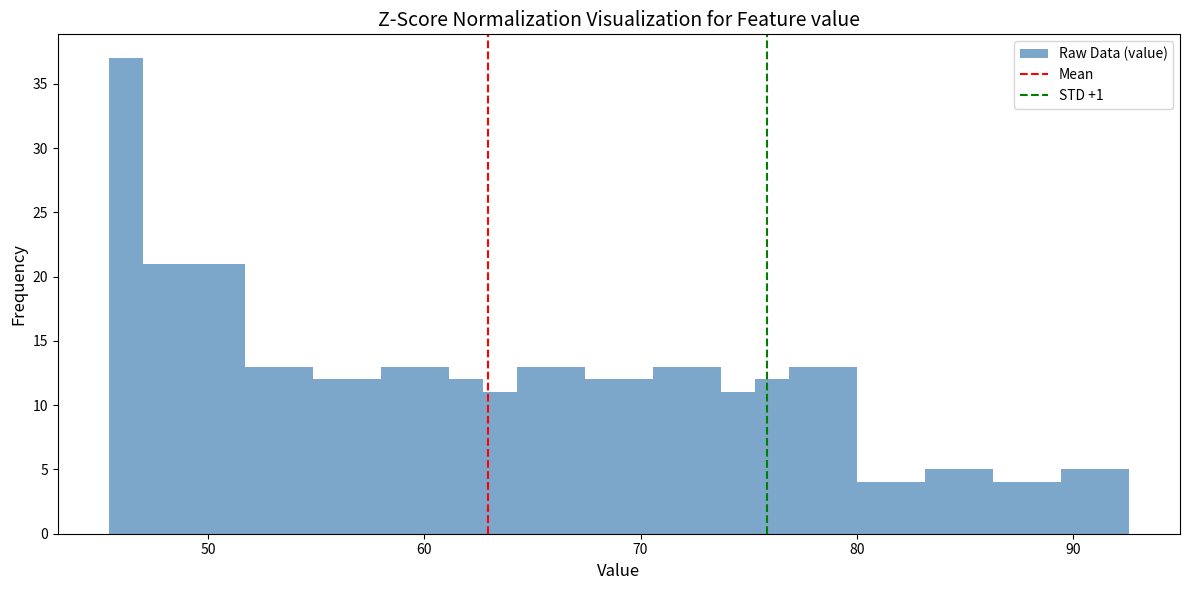

Read against the x-axis, roughly where is the centre of the tallest bar?

46